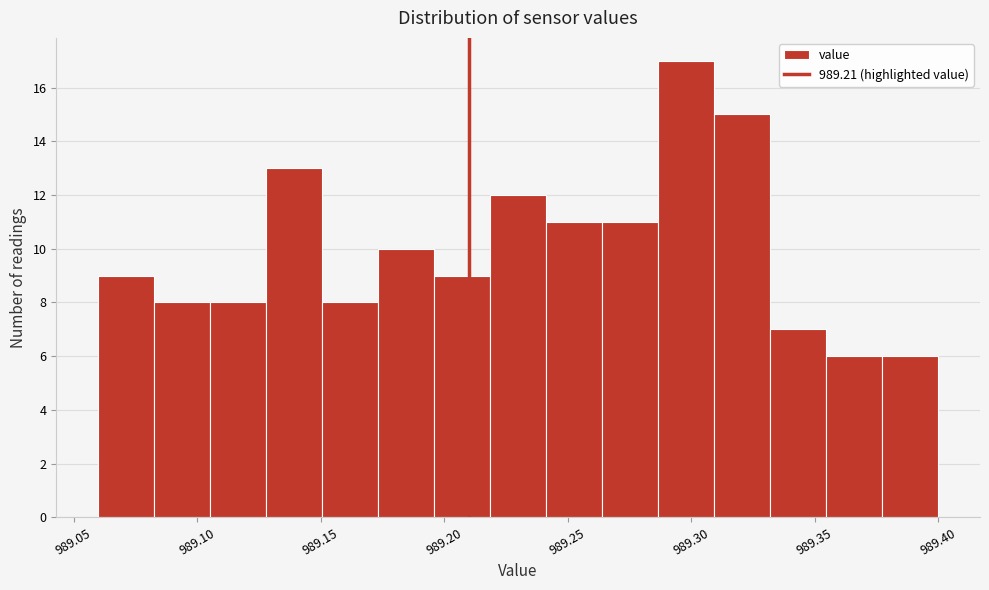

How tall is the bar that spans 989.175 to 989.195 on the x-axis? Neither the bar edges nor the heights are printed on the chart, so give them approximately, as read against the axes.

10